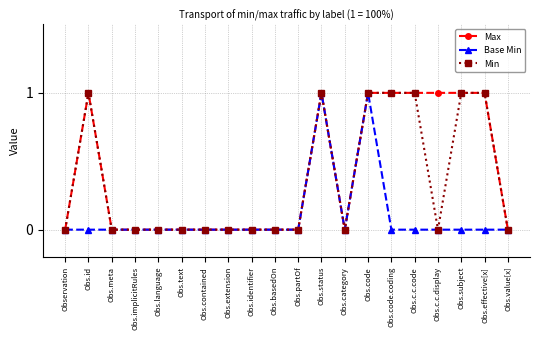

True or false: Max has more than 0 points higher than both neighbors.

True